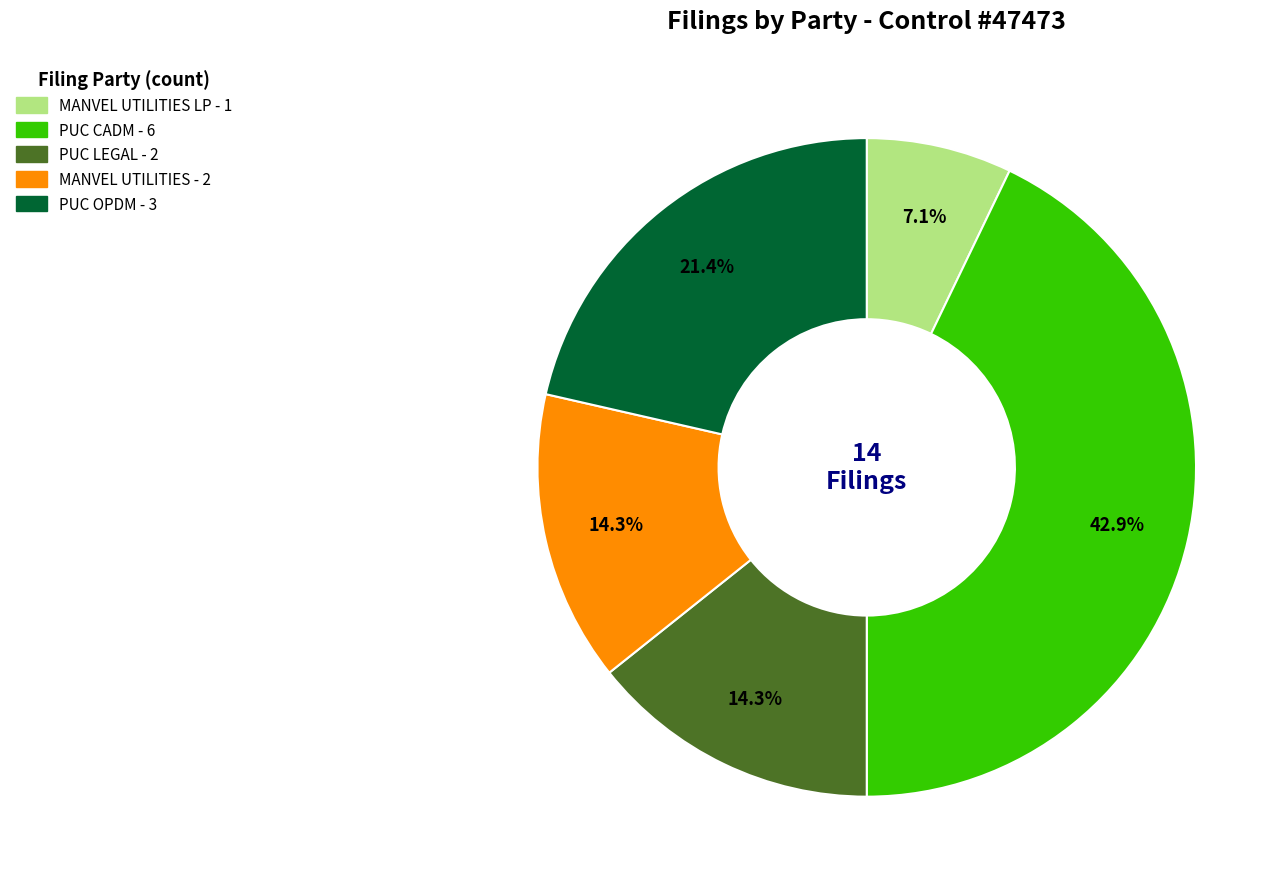

Does any single category account for the majority?

No